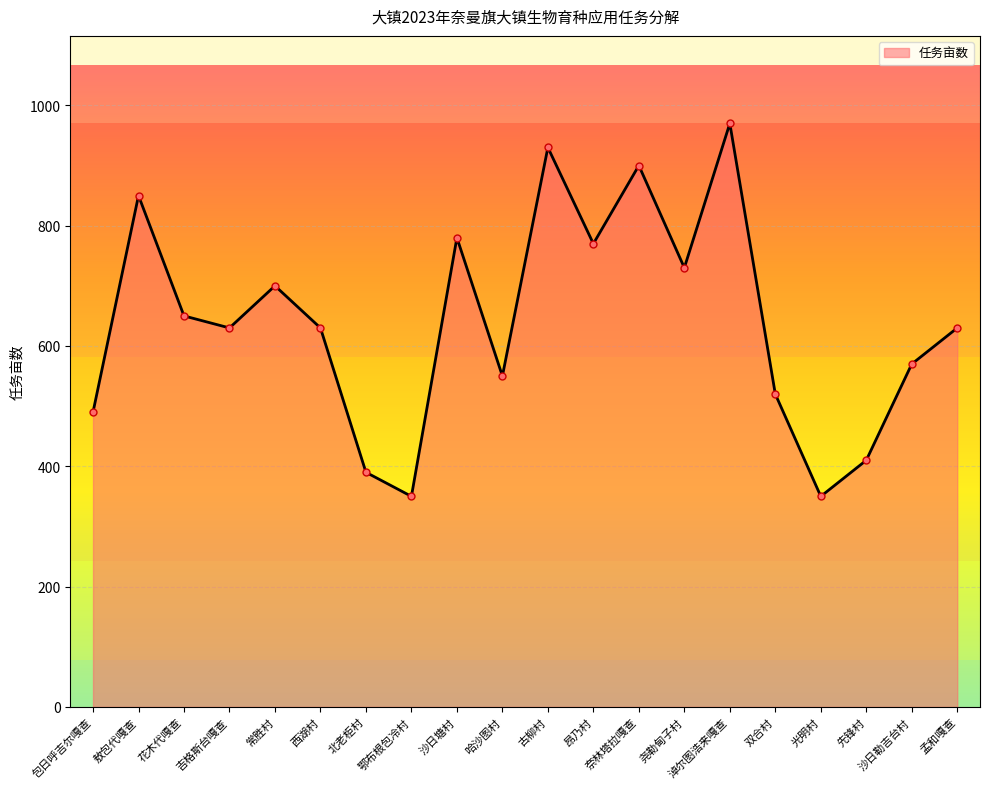

What is the difference between the maximum and second lowest values?

620